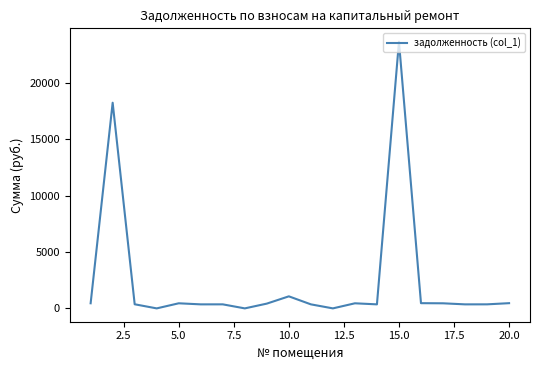

What is the difference between the maximum and minimum values?

23635.4